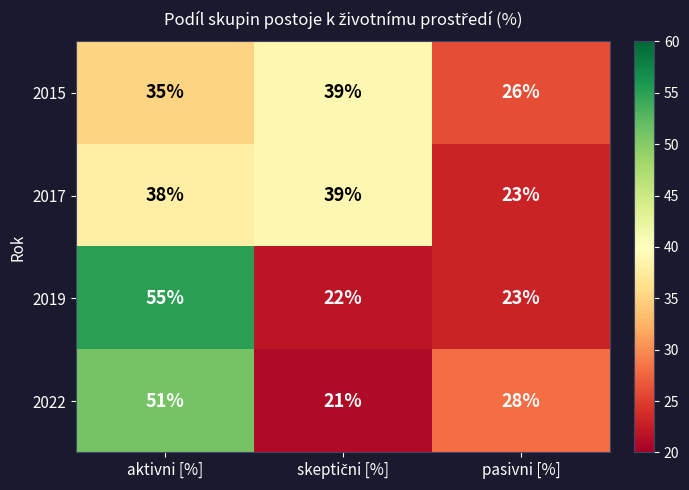

What is the smallest value displayed?

21